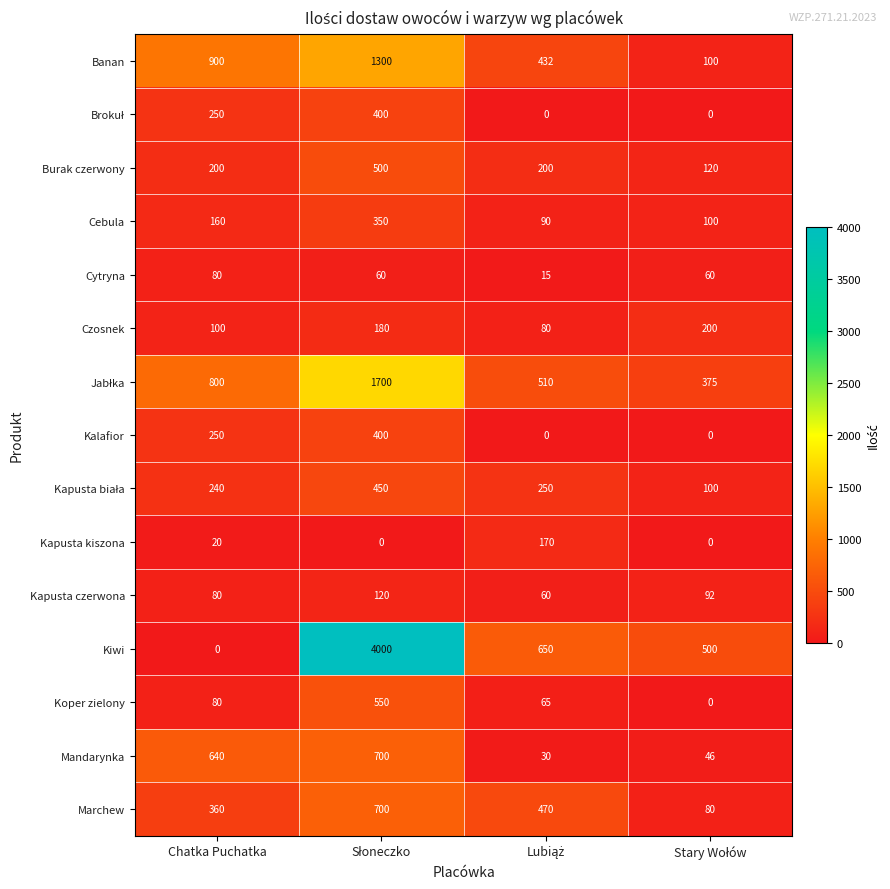

What is the maximum value shown in the chart?

4000